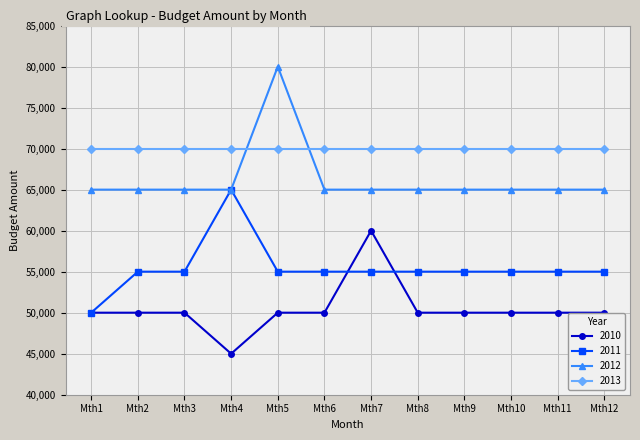

The 2012 series shows 109211 at Mth3. True or false?

False